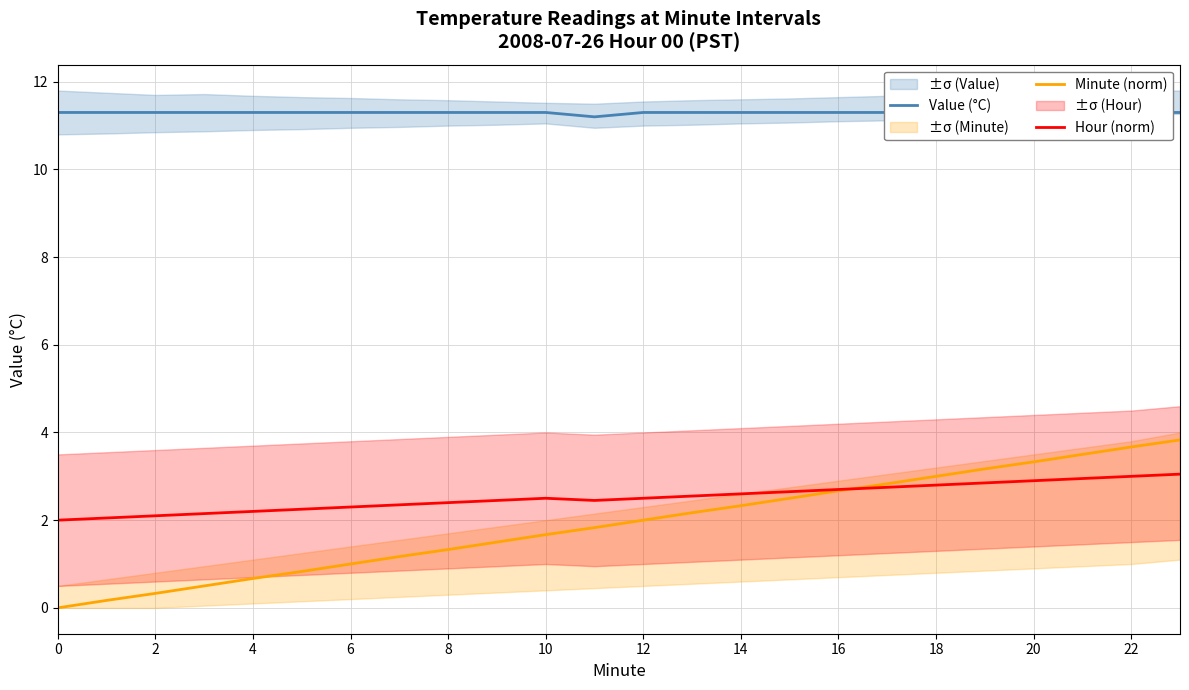

The value of Hour (norm) at 0 is 3.0. True or false?

False